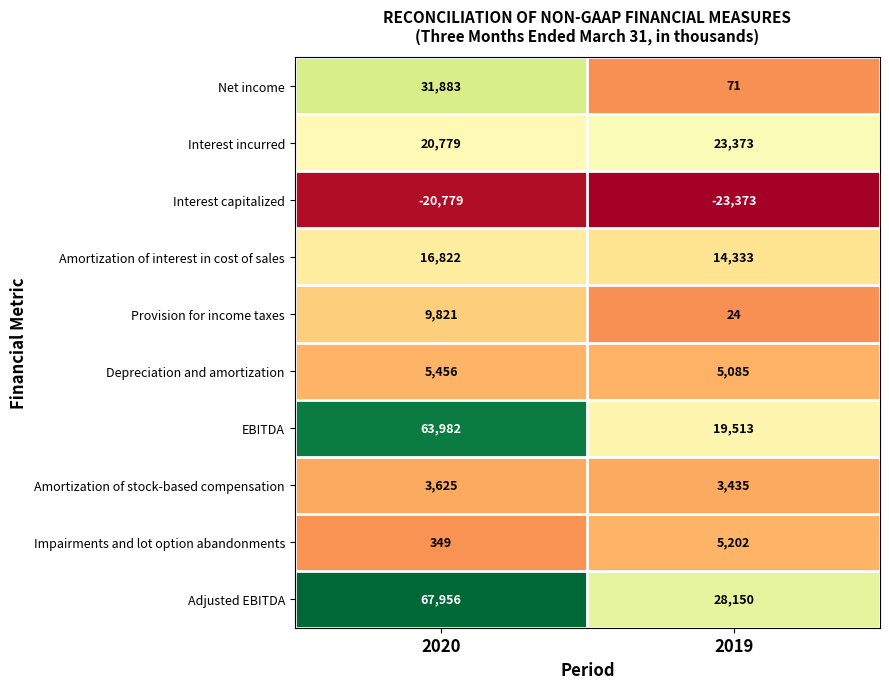

Which category has the highest value in the Net income series?

2020